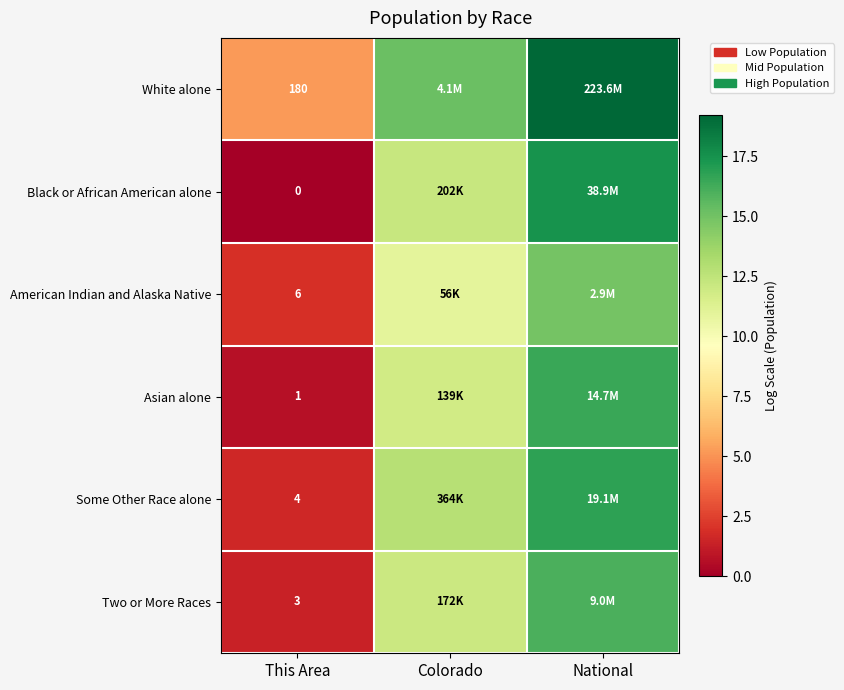

What is the total value across all series at National?

100.9